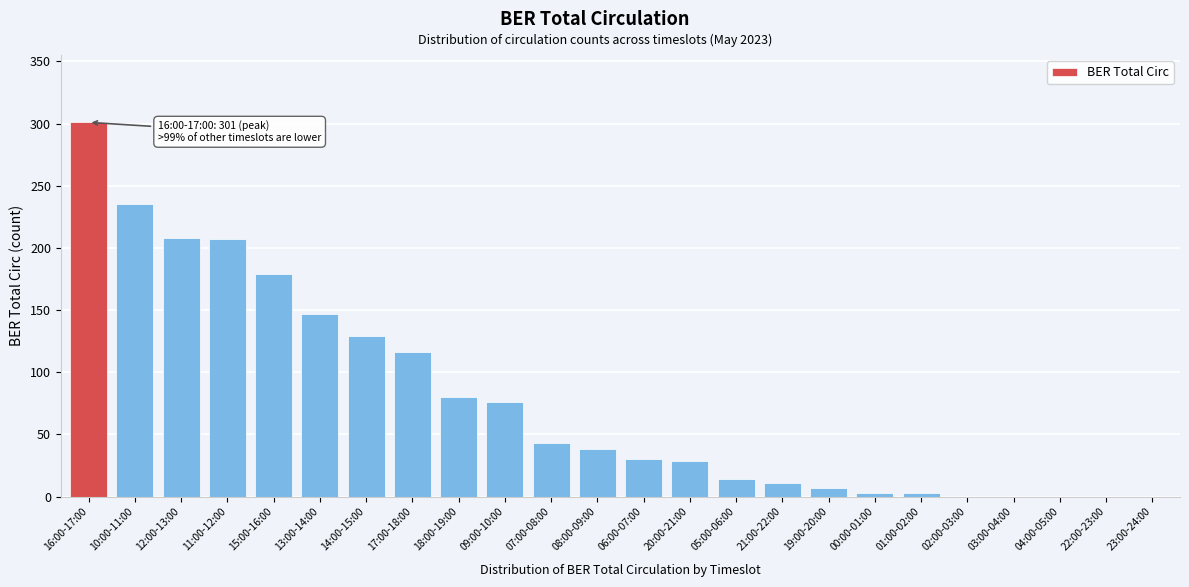

At which category does the chart reach its peak across all series?

16:00-17:00